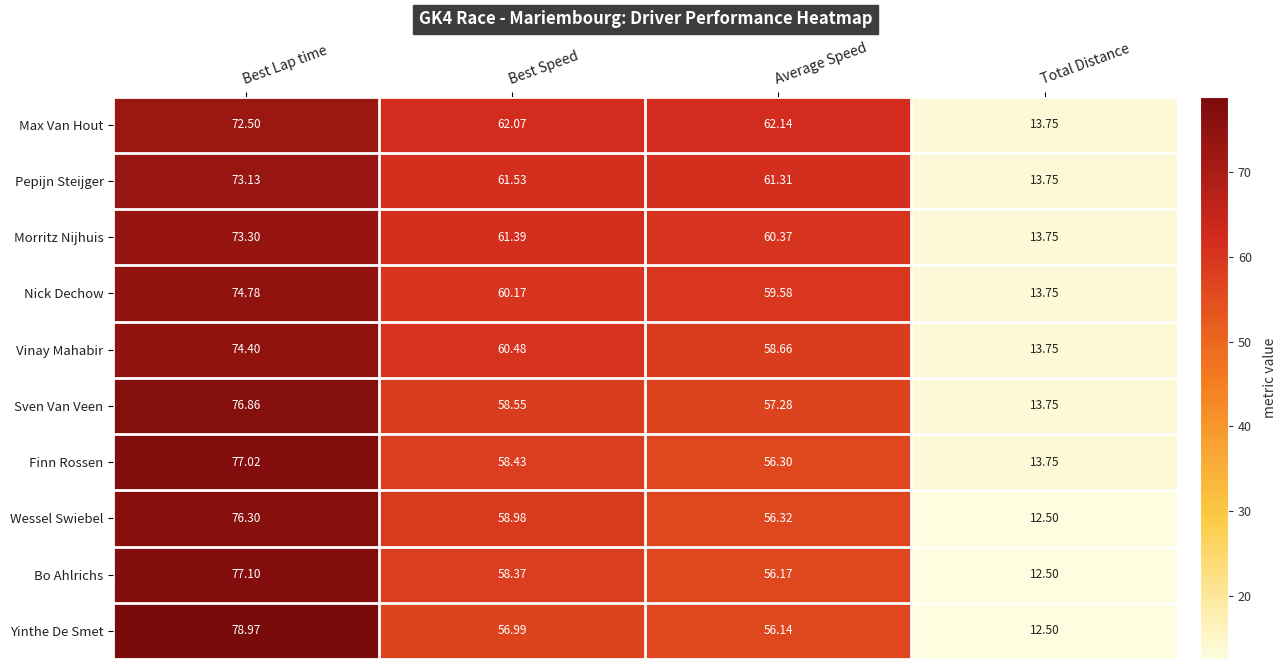

Which series has the largest range (max minus min)?

Yinthe De Smet